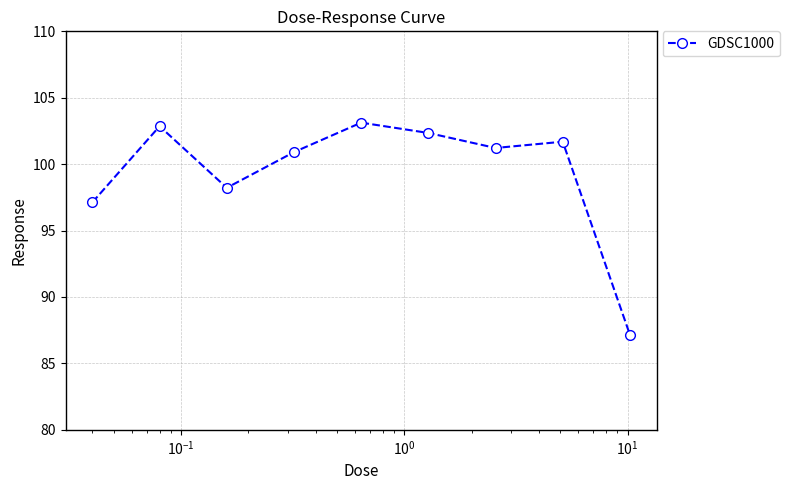

Reading left to right, extract all data points from this chart.

97.1	102.9	98.2	100.9	103.1	102.3	101.2	101.7	87.2